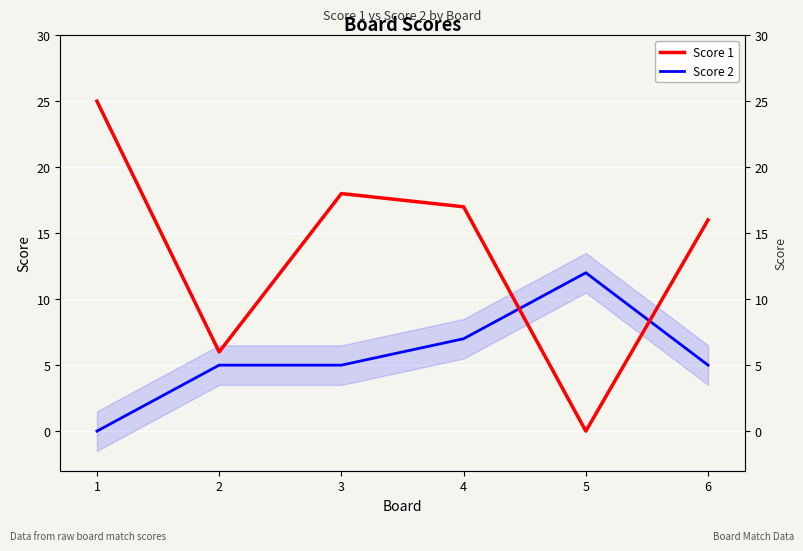

At how many categories does at least one series exceed 19?

1